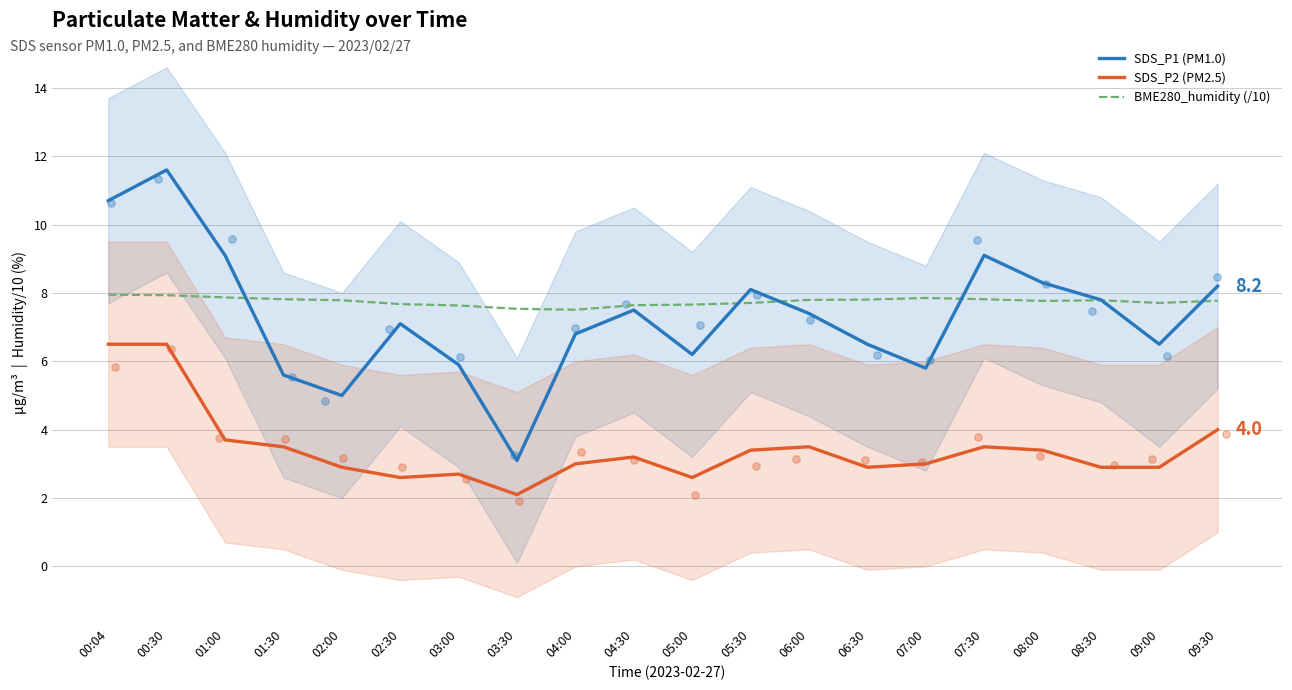

What is the total value across all series at 03:30?

12.7